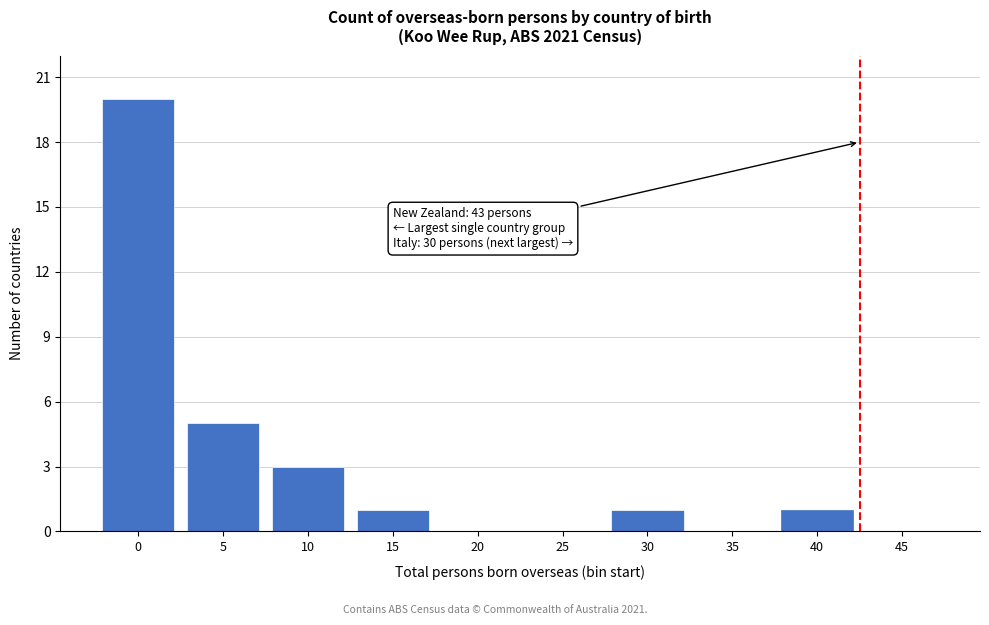

Reading left to right, transcribe all the data shown in this chart.

0=20	5=5	10=3	15=1	20=0	25=0	30=1	35=0	40=1	45=0